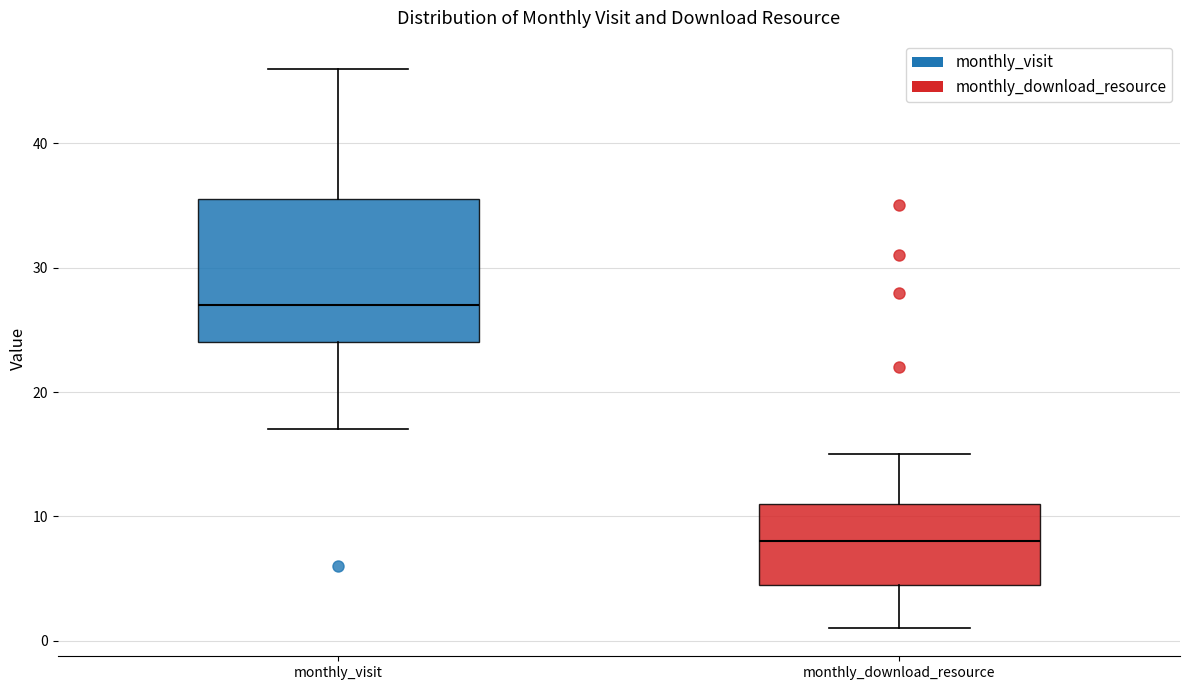

Which box is the tallest, from its lower edge to its upper edge?

monthly_visit